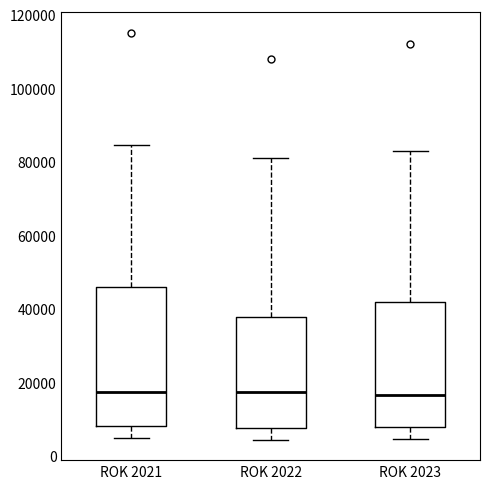

Which box is the tallest, from its lower edge to its upper edge?

ROK 2021